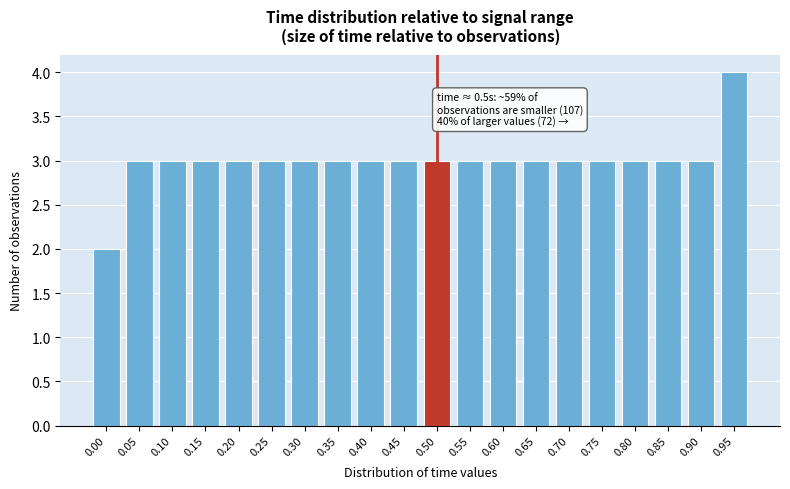

Reading left to right, list all the values displayed in this chart.

2	3	3	3	3	3	3	3	3	3	3	3	3	3	3	3	3	3	3	4